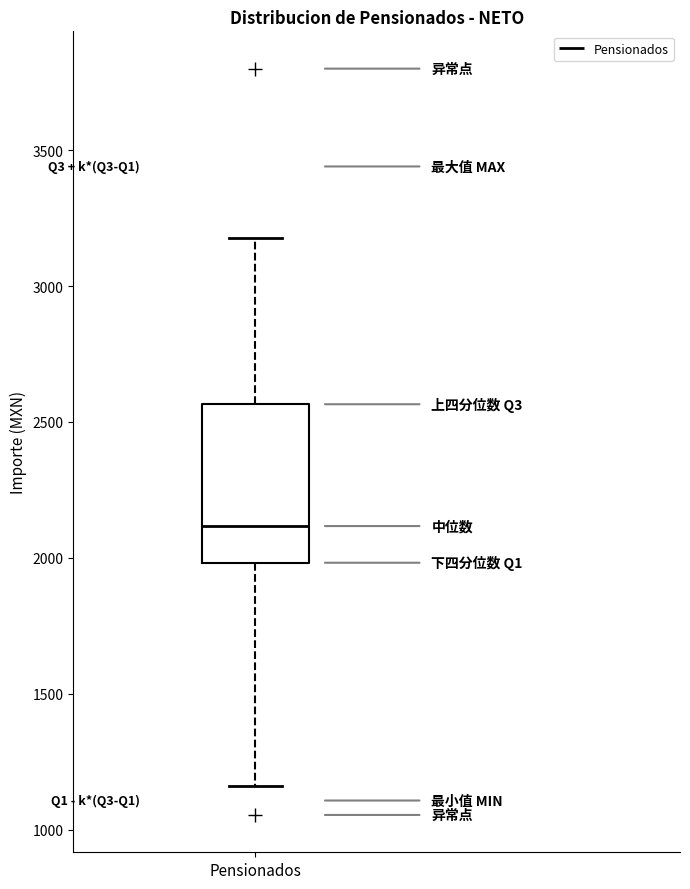

Transcribe this box plot: give where the median line is, the range the box spans, and where the two whiskers end, as read against the y-axis. The values are not printed on the chart, so give them approximately, as read against the axis.

median 2100, box 2000 to 2550, whiskers 1150 to 3200